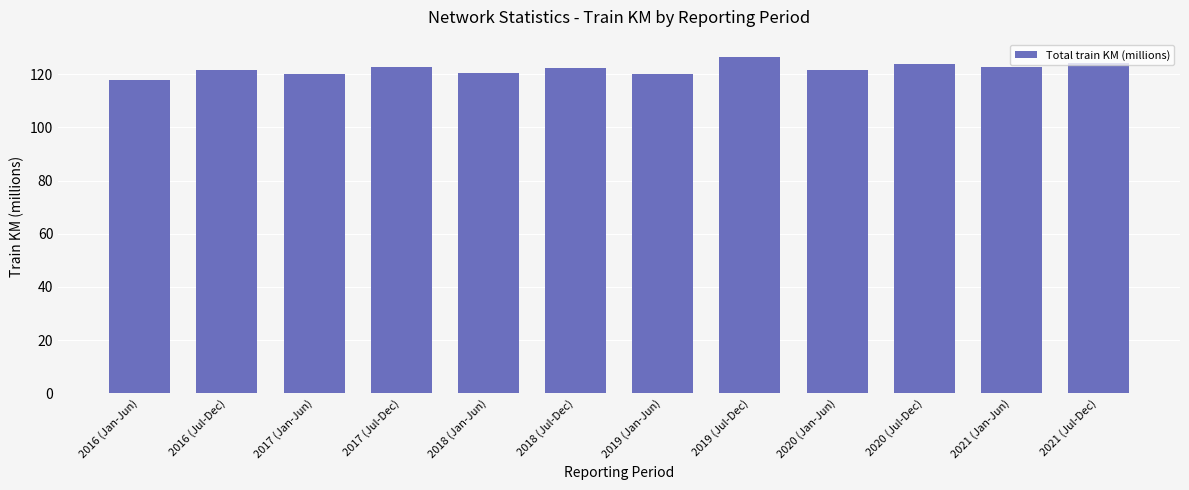

Which label corresponds to the largest value in the chart?

2019 (Jul-Dec)